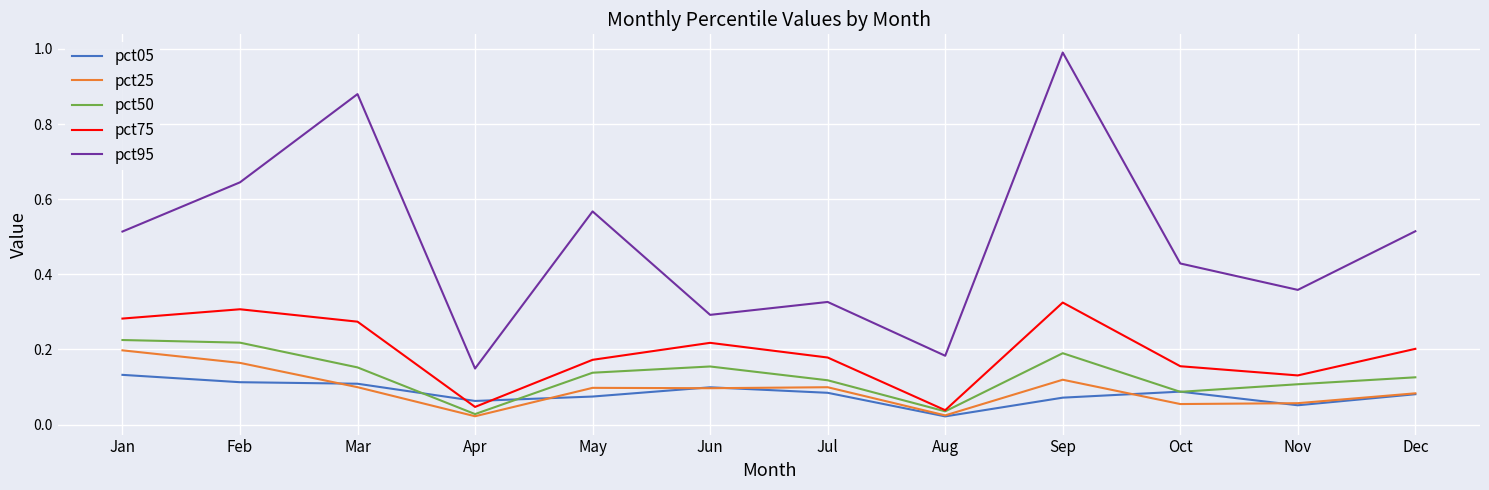

Which series changed the most between Jan and Mar?

pct95